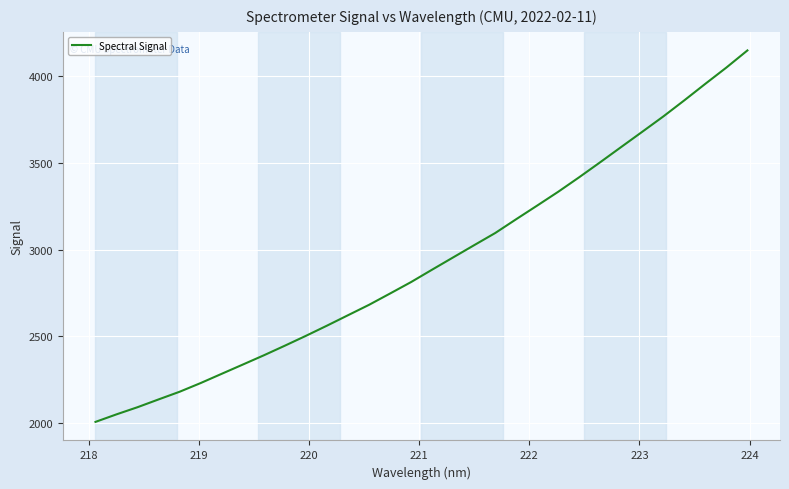

What is the difference between the maximum and minimum values?

2143.4